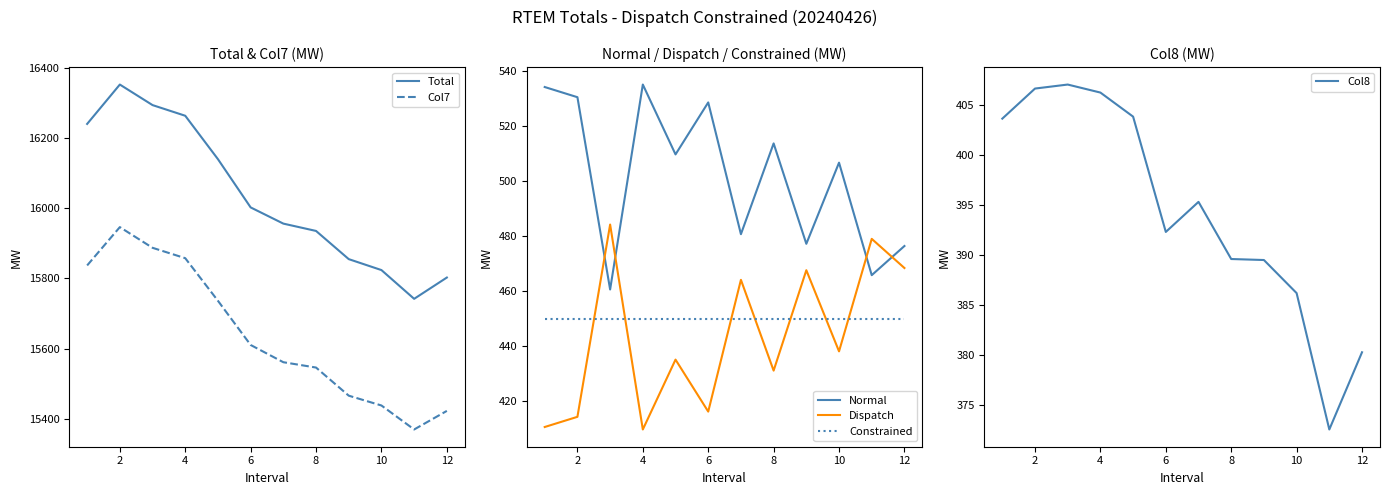

What is the value of the Normal point at the 4th from the left?

535.2